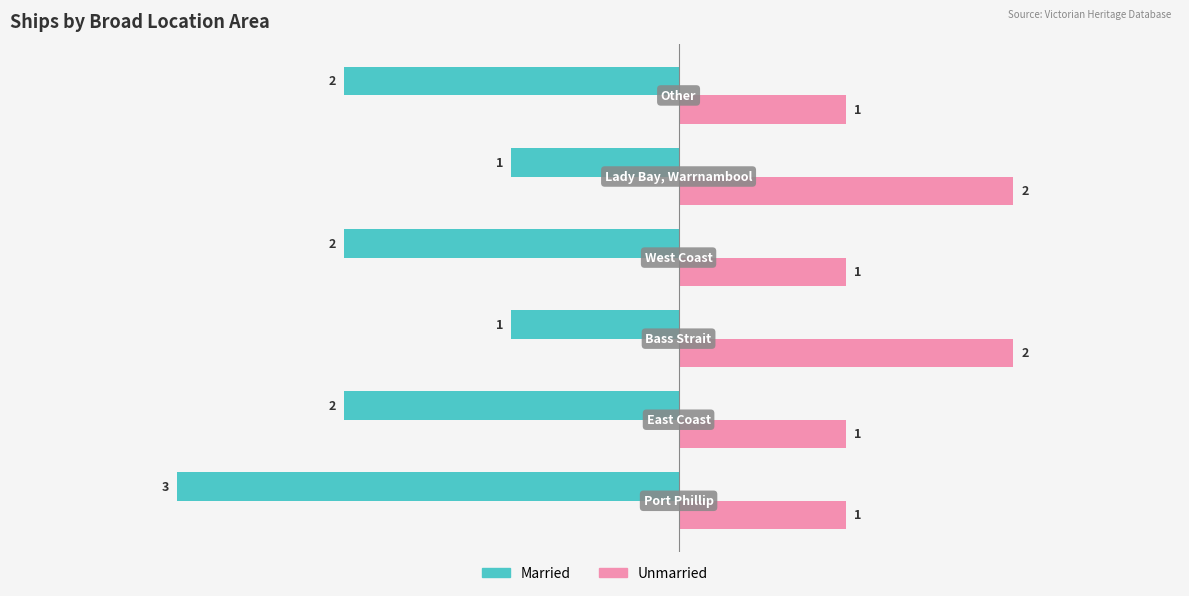

Rank the series by their average value, from lowest to highest.

Married, Unmarried